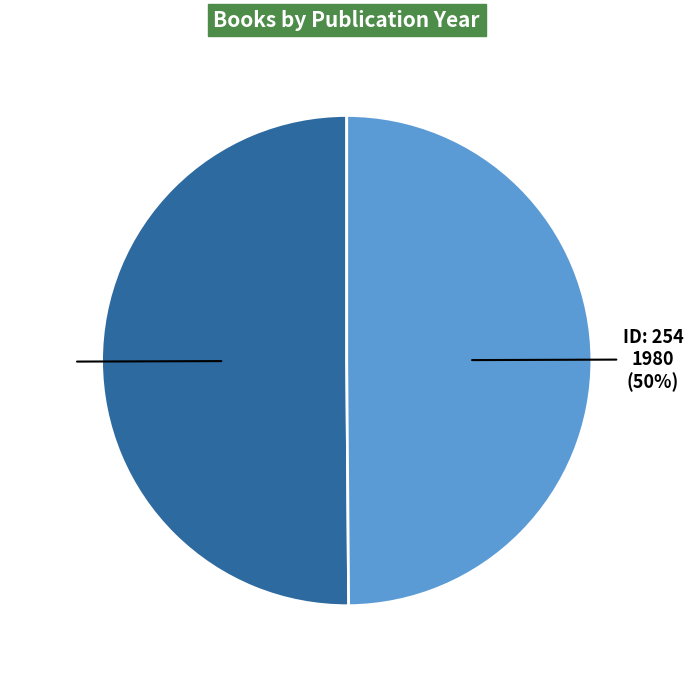

How many slices are in this pie chart?

2